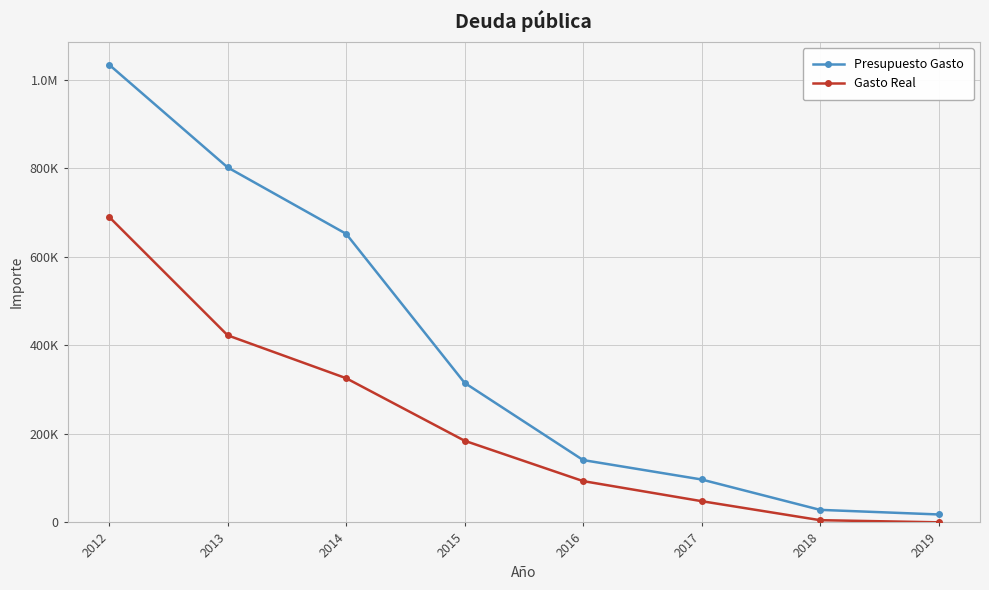

At which label does Gasto Real reach its peak?

2012